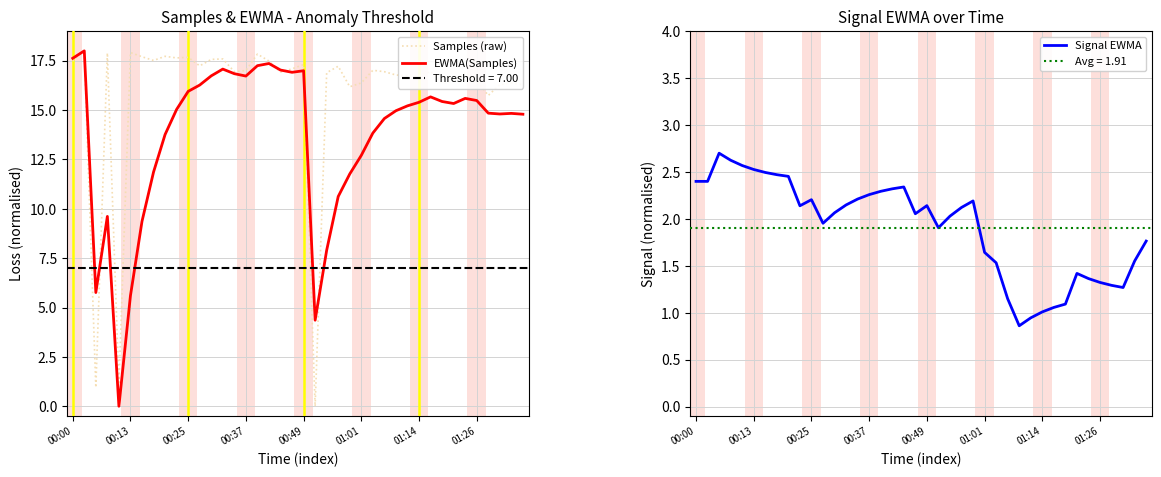

Reading right to left, extract all data points from this chart.

Samples (raw): 16.3	16.4	16.3	15.7	16.5	16.9	16.5	16.4	17.0	16.7	16.7	16.8	16.9	17.0	16.4	16.2	17.2	16.9	0.0	17.3	17.1	16.9	17.5	17.8	17.0	16.9	17.6	17.6	17.2	17.7	17.6	17.7	17.5	17.7	17.9	1.1	17.9	0.9	18.0	17.5
EWMA(Samples): 14.8	14.8	14.8	14.8	15.5	15.6	15.3	15.4	15.7	15.4	15.2	15.0	14.6	13.8	12.7	11.8	10.6	7.9	4.4	17.0	16.9	17.0	17.4	17.2	16.7	16.8	17.1	16.7	16.3	15.9	15.0	13.8	11.9	9.4	5.6	0.0	9.6	5.8	18.0	17.6
Signal EWMA: 1.8	1.6	1.3	1.3	1.3	1.4	1.4	1.1	1.1	1.0	0.9	0.9	1.1	1.5	1.6	2.2	2.1	2.0	1.9	2.1	2.1	2.3	2.3	2.3	2.3	2.2	2.1	2.1	2.0	2.2	2.1	2.5	2.5	2.5	2.5	2.6	2.6	2.7	2.4	2.4